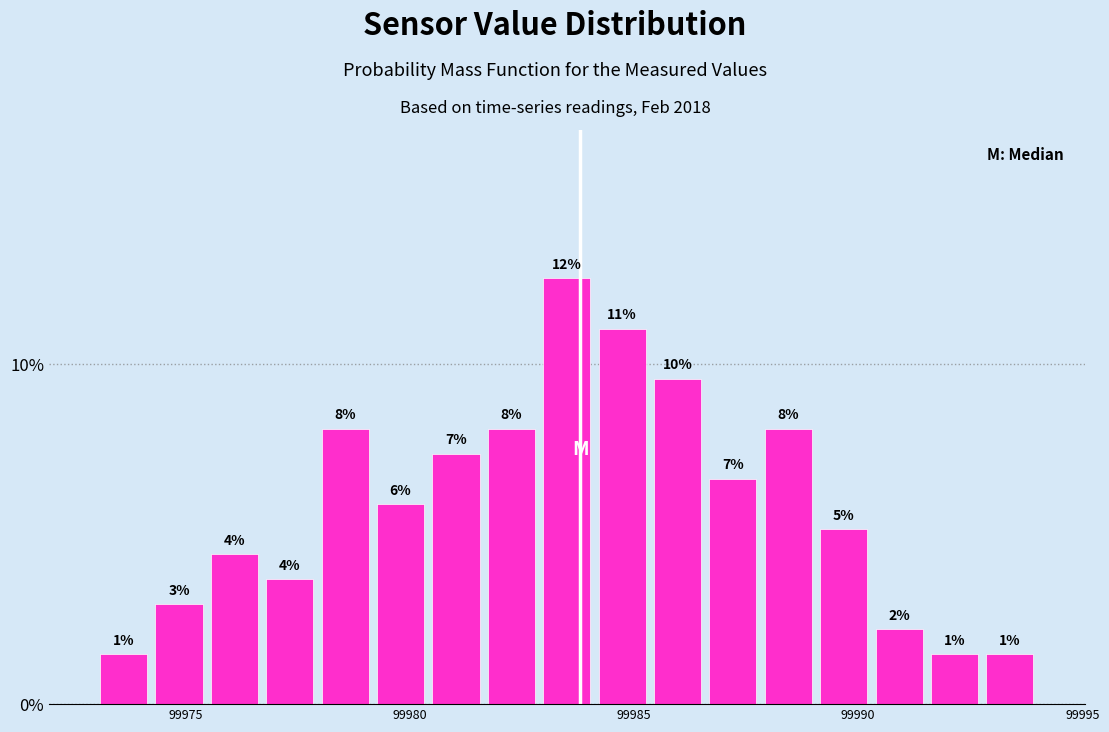

Around what value on the x-axis is the tallest bar? Give the approximate position of its centre, as read against the axis.

99983.5